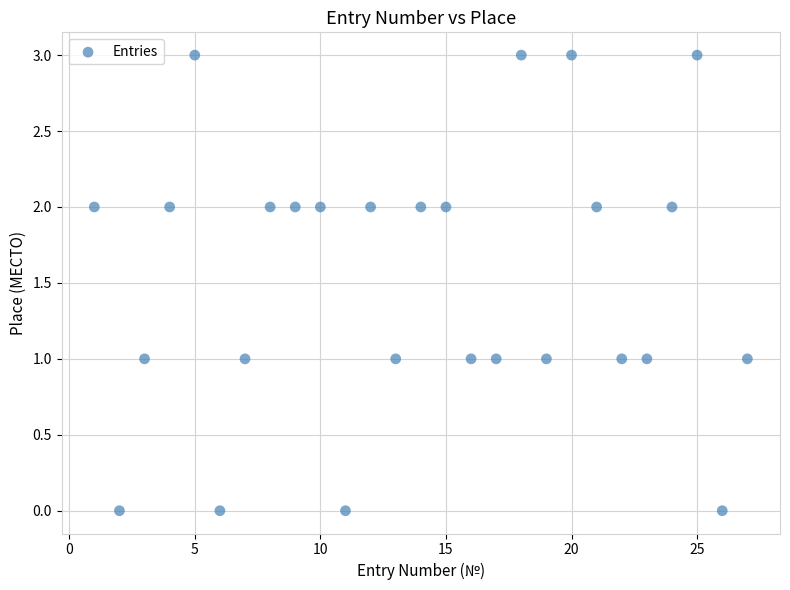

What is the range of Y values (max minus min)?

3